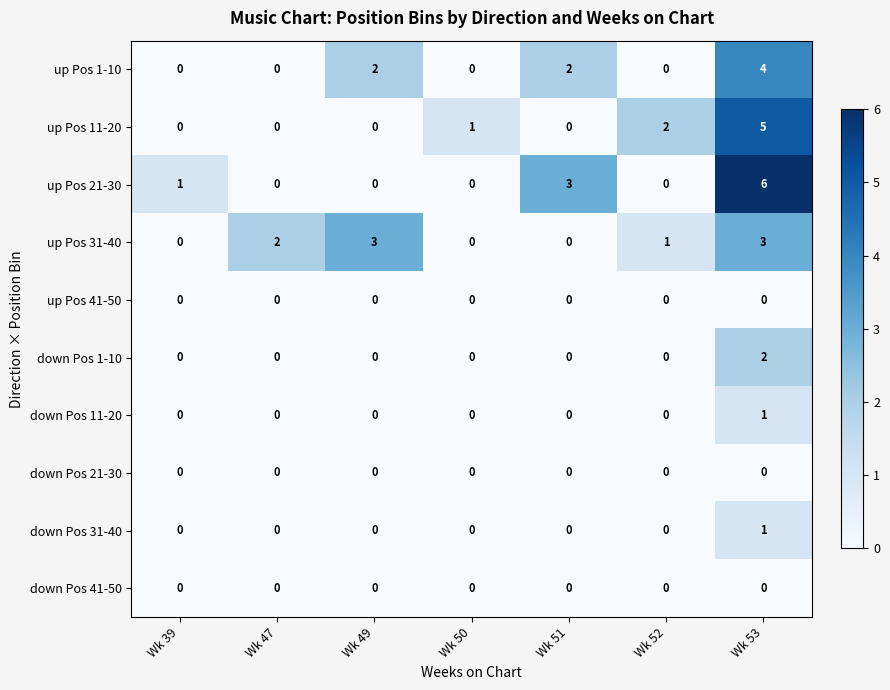

Which series has the largest total across all categories?

up Pos 21-30